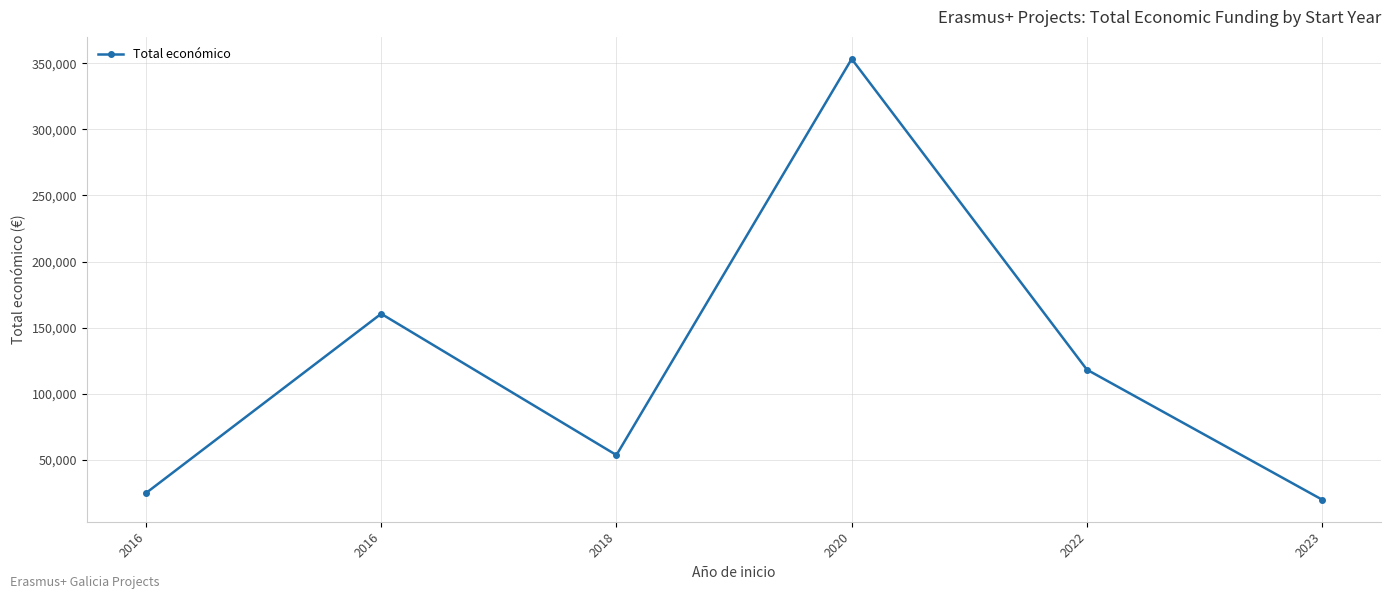

Count the number of categories in the chart.

6